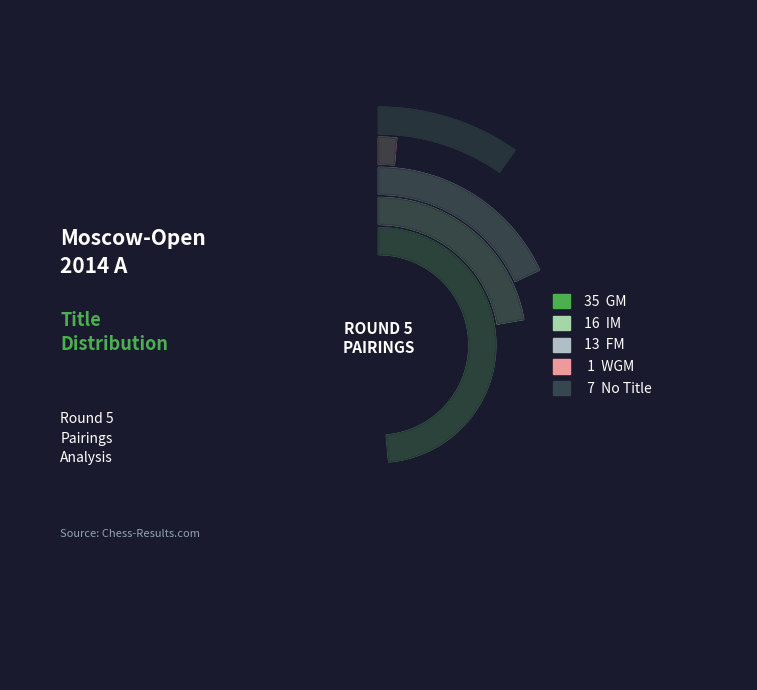

The WGM slice represents 1% of the pie. True or false?

False